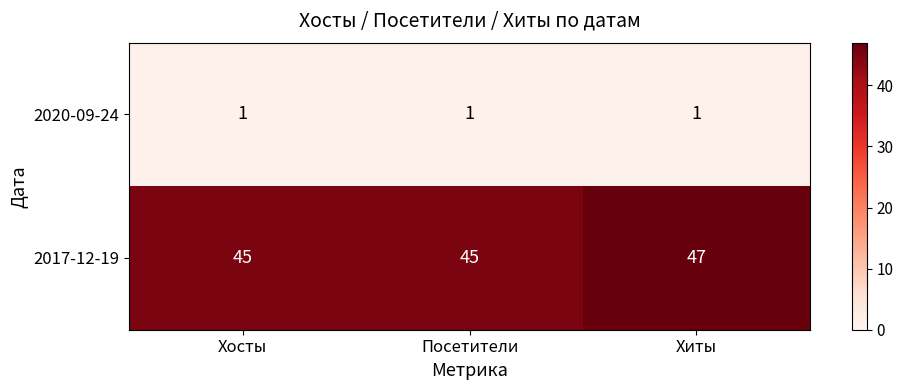

What is the average value of the 2017-12-19 series?

46